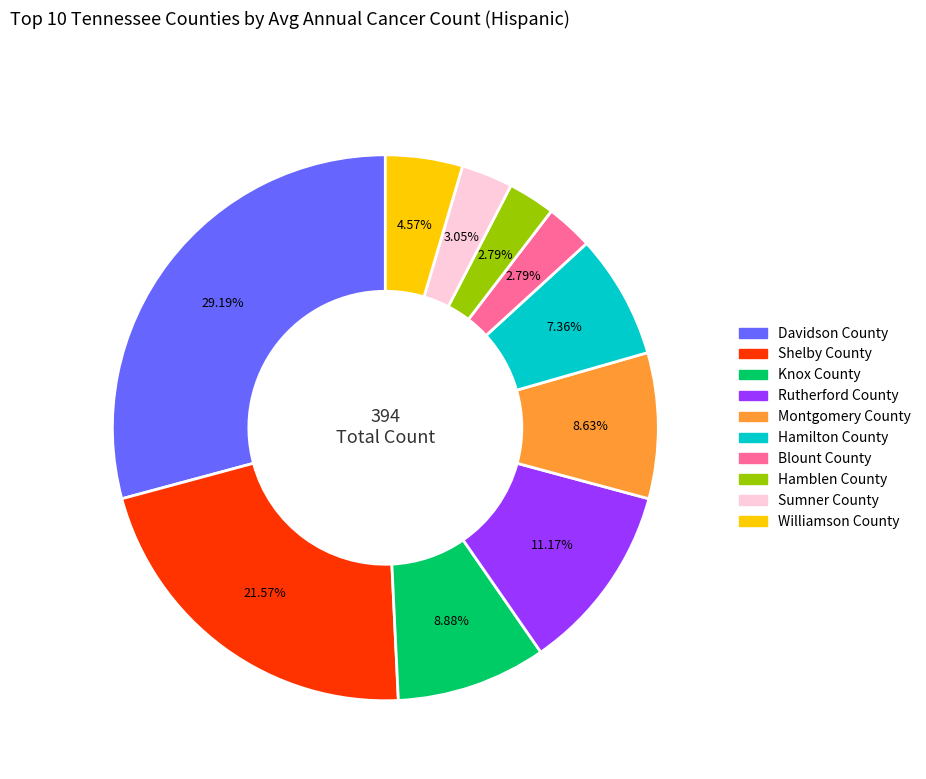

What percentage is the Shelby County slice, to the nearest percent?

22%